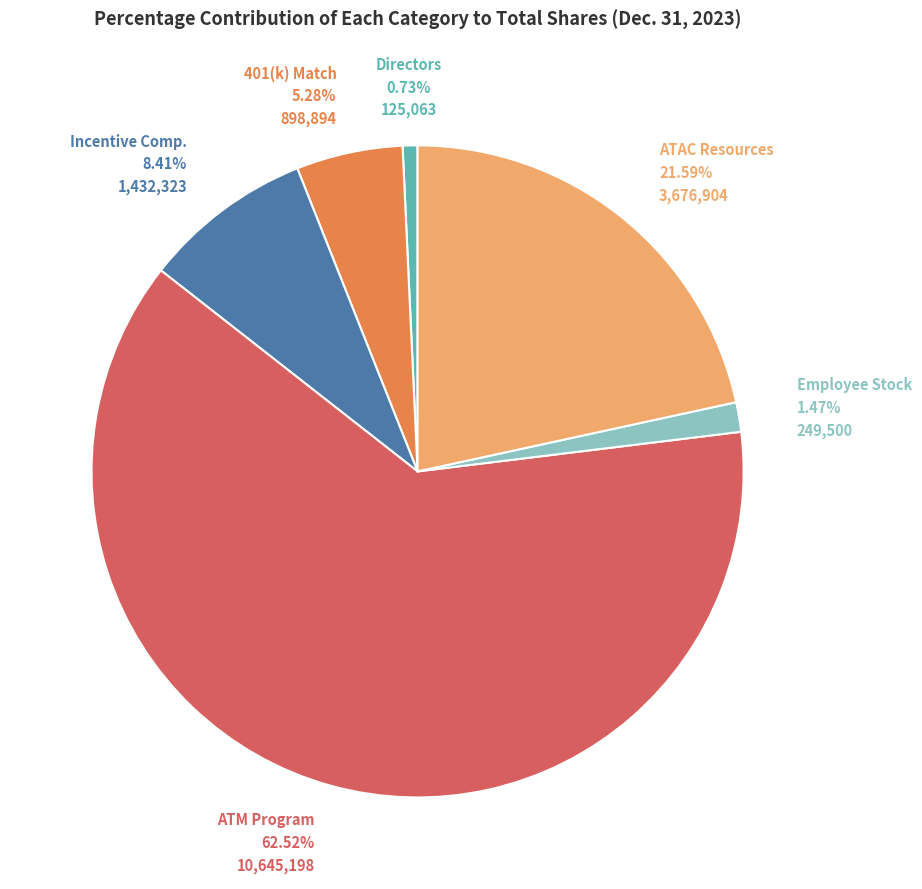

Is Employee Stock the majority of the pie?

No